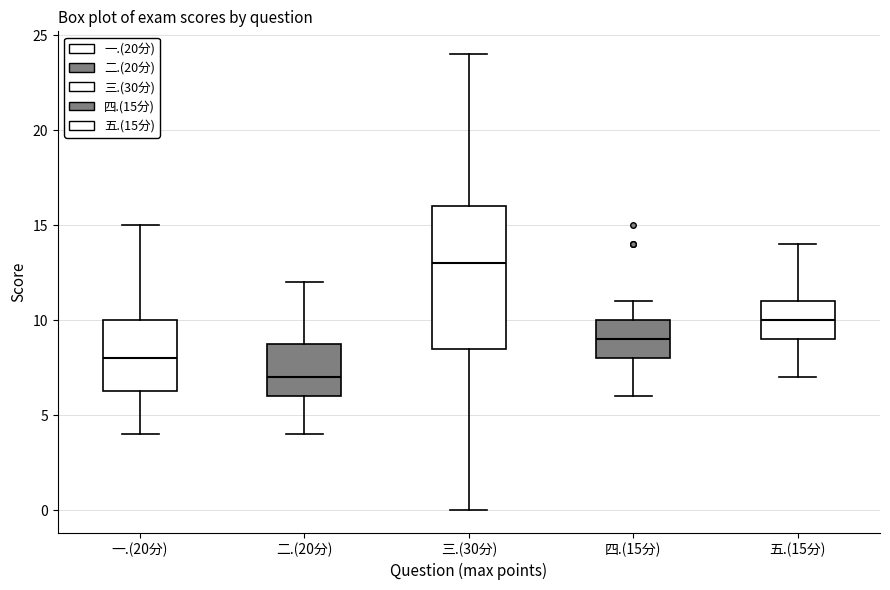

Reading left to right, read every box against the y-axis: the position of its median line, the range the box covers, and the ends of its whiskers. The values are not printed on the chart, so give them approximately, as read against the axis.

一.(20分): median 8.0, box 6.5 to 10.0, whiskers 4.0 to 15.0
二.(20分): median 7.0, box 6.0 to 9.0, whiskers 4.0 to 12.0
三.(30分): median 13.0, box 8.5 to 16.0, whiskers 0.0 to 24.0
四.(15分): median 9.0, box 8.0 to 10.0, whiskers 6.0 to 11.0
五.(15分): median 10.0, box 9.0 to 11.0, whiskers 7.0 to 14.0